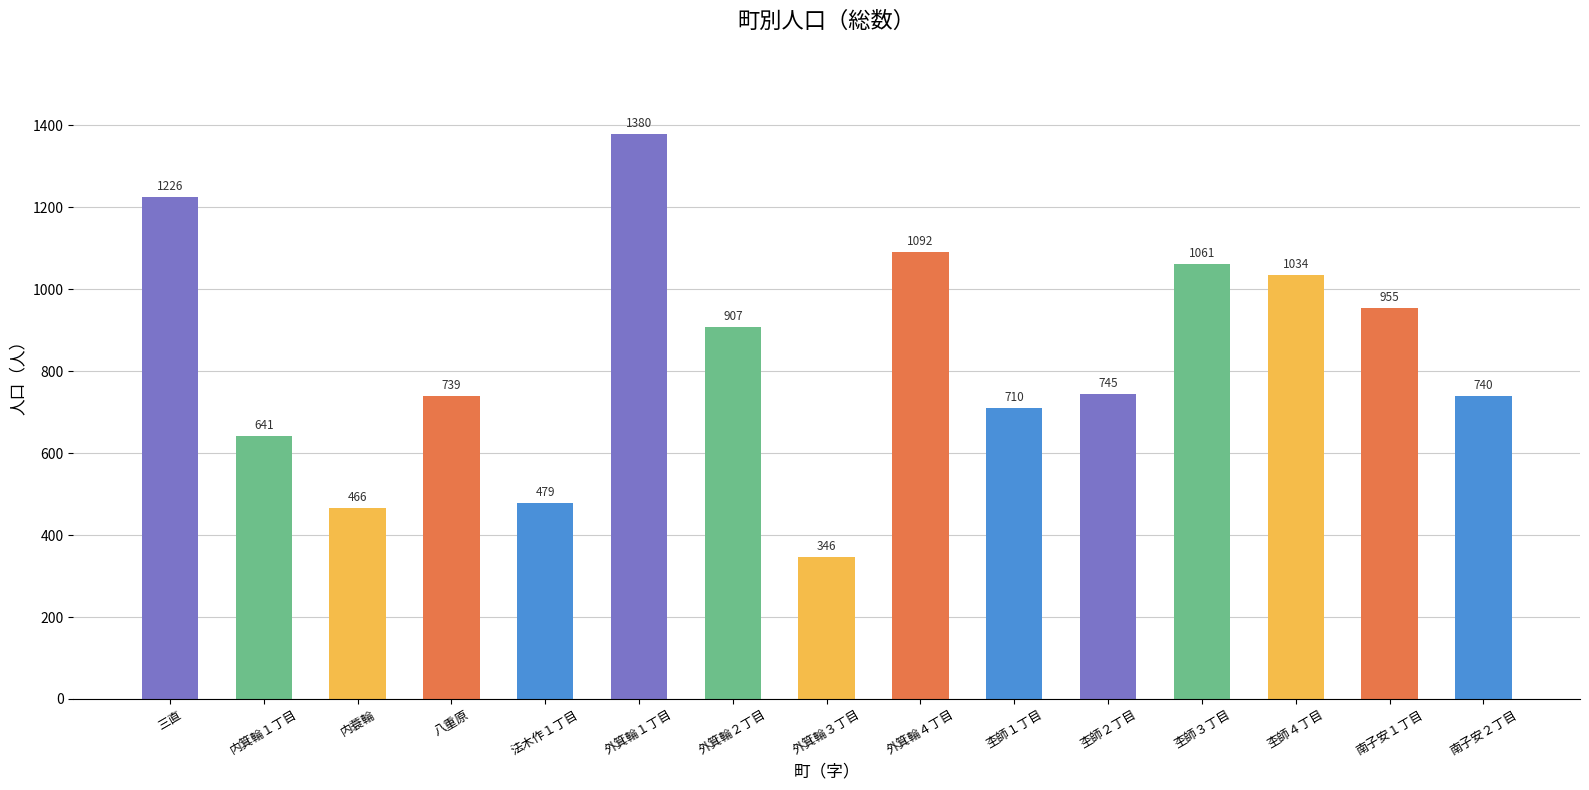

List the labels in order of value, smallest first.

外箕輪３丁目, 内蓑輪, 法木作１丁目, 内箕輪１丁目, 杢師１丁目, 八重原, 南子安２丁目, 杢師２丁目, 外箕輪２丁目, 南子安１丁目, 杢師４丁目, 杢師３丁目, 外箕輪４丁目, 三直, 外箕輪１丁目